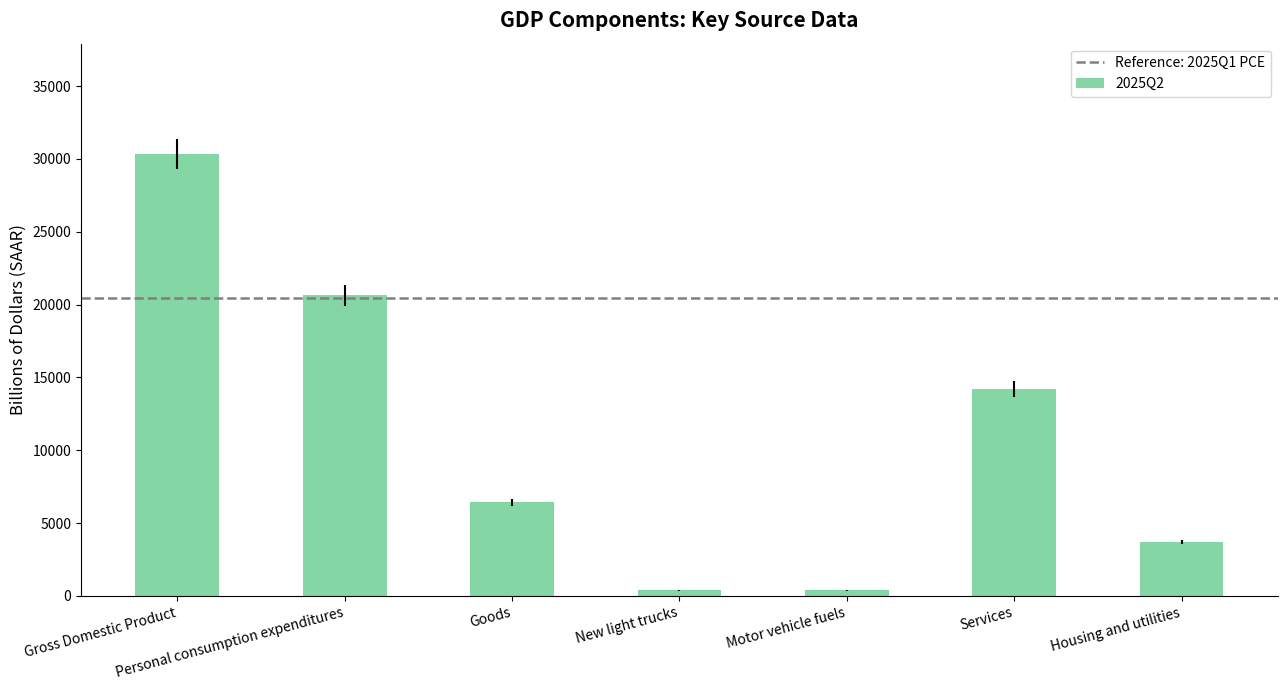

At which label does the data first exceed 6428?

Gross Domestic Product